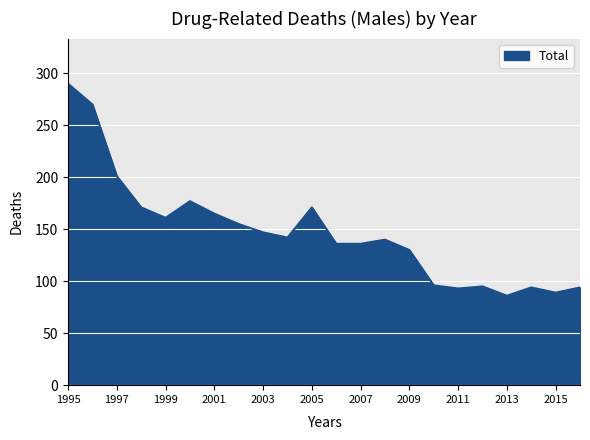

What is the greatest value displayed?

290